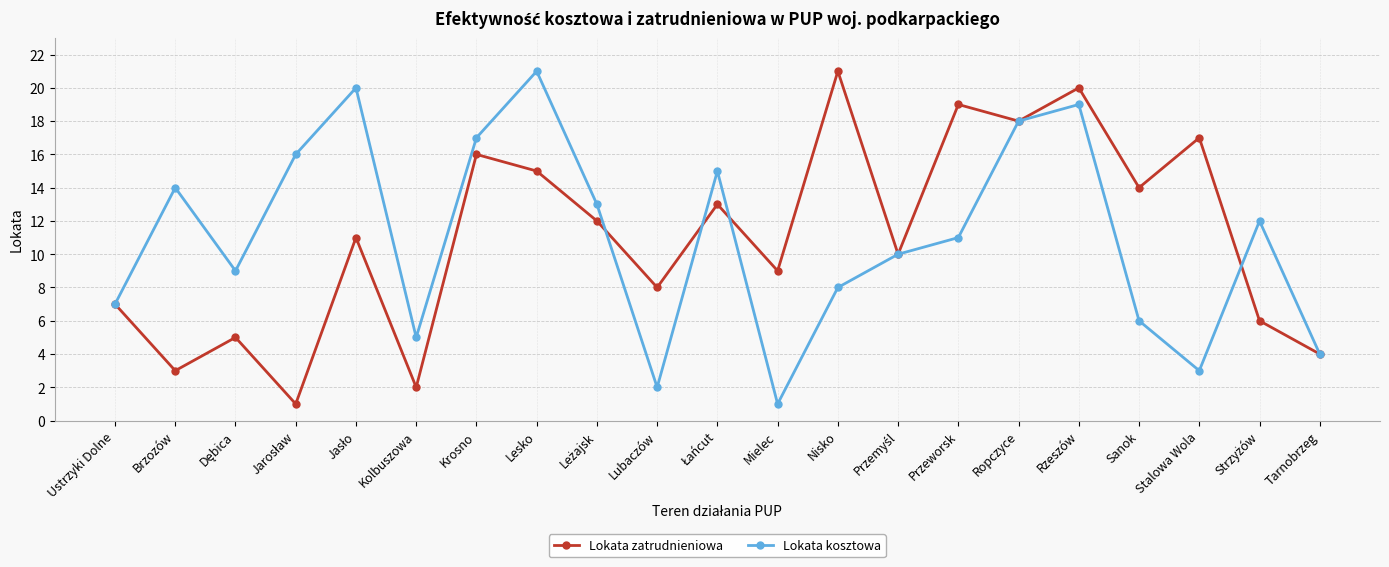

At which label does Lokata zatrudnieniowa reach its peak?

Nisko